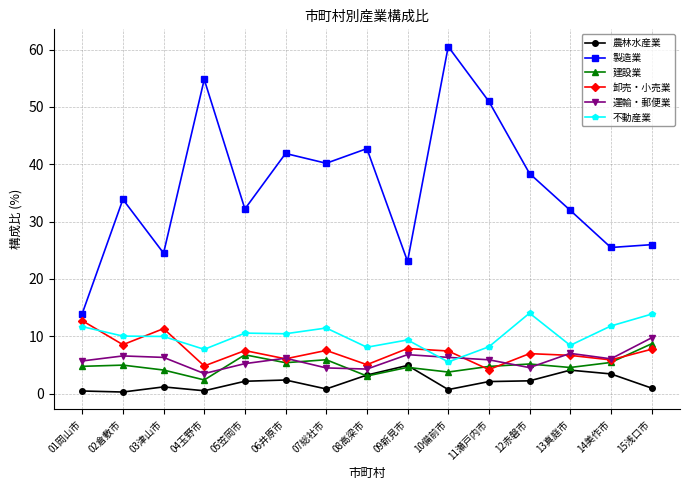

Is the value of 不動産業 at 01岡山市 greater than the value of 製造業 at 02倉敷市?

No